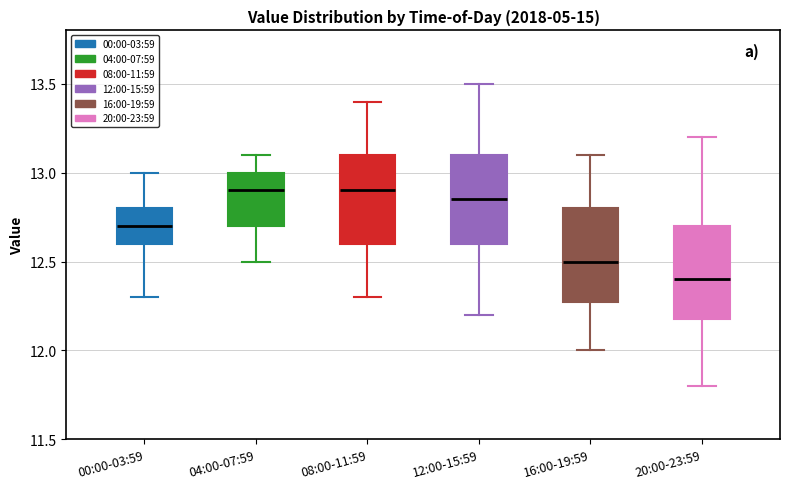

Reading left to right, read every box against the y-axis: the position of its median line, the range the box covers, and the ends of its whiskers. The values are not printed on the chart, so give them approximately, as read against the axis.

00:00-03:59: median 12.70, box 12.60 to 12.80, whiskers 12.30 to 13.00
04:00-07:59: median 12.90, box 12.70 to 13.00, whiskers 12.50 to 13.10
08:00-11:59: median 12.90, box 12.60 to 13.10, whiskers 12.30 to 13.40
12:00-15:59: median 12.85, box 12.60 to 13.10, whiskers 12.20 to 13.50
16:00-19:59: median 12.50, box 12.30 to 12.80, whiskers 12.00 to 13.10
20:00-23:59: median 12.40, box 12.20 to 12.70, whiskers 11.80 to 13.20